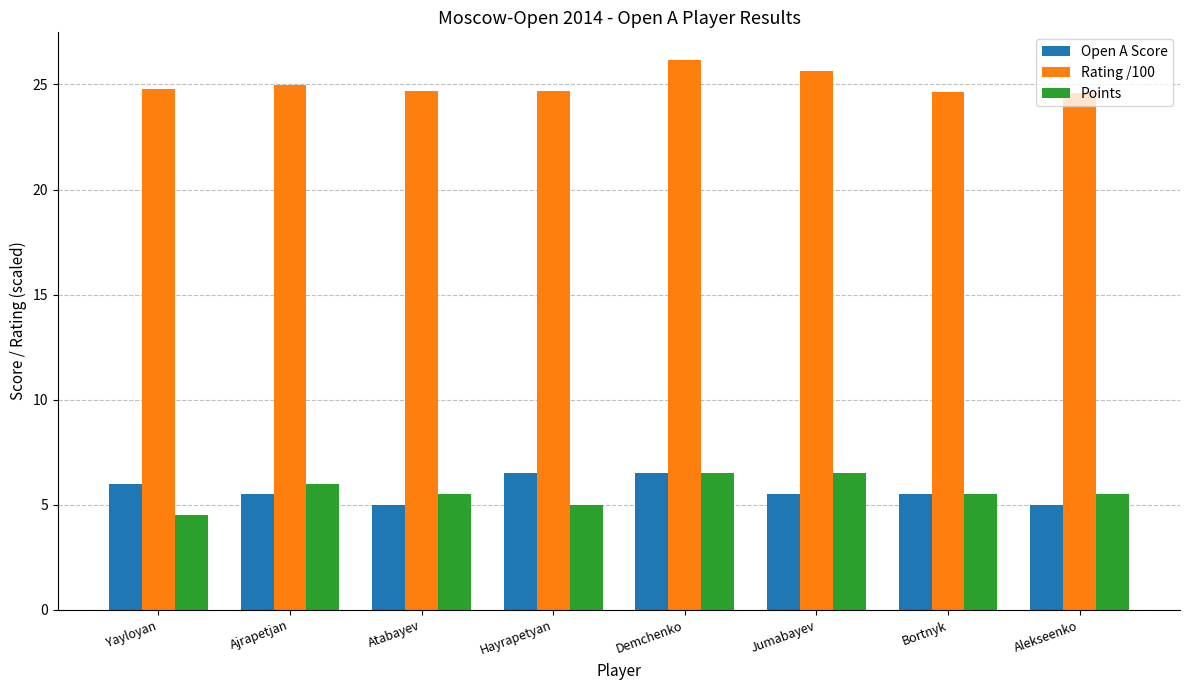

What is the average value of the Rating /100 series?

25.0